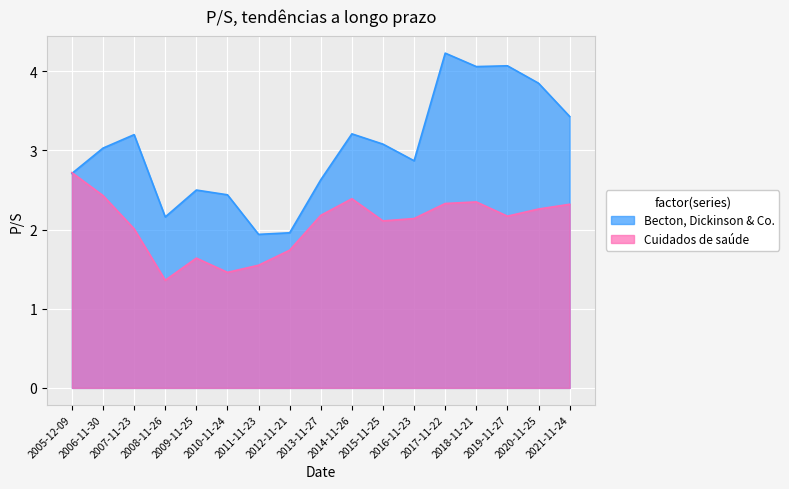

In Cuidados de saúde, how many points are higher than both neighbors (excluding endpoints)?

3